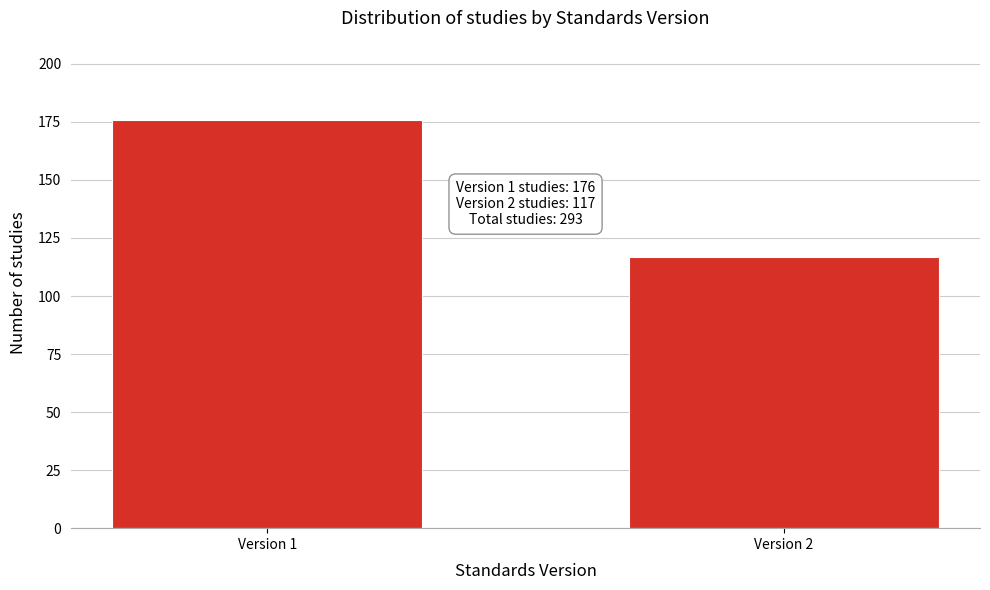

Reading left to right, list all the values displayed in this chart.

Version 1=176	Version 2=117